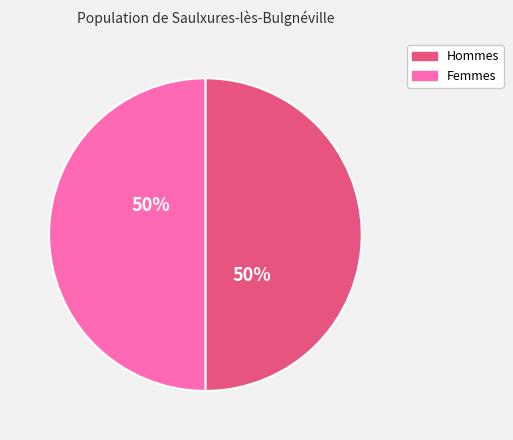

How many segments does this pie chart have?

2